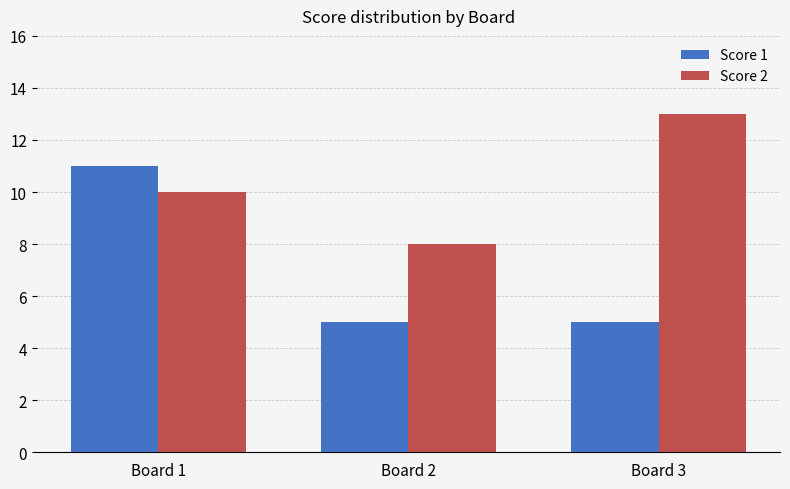

List the series in order of their peak value, highest first.

Score 2, Score 1